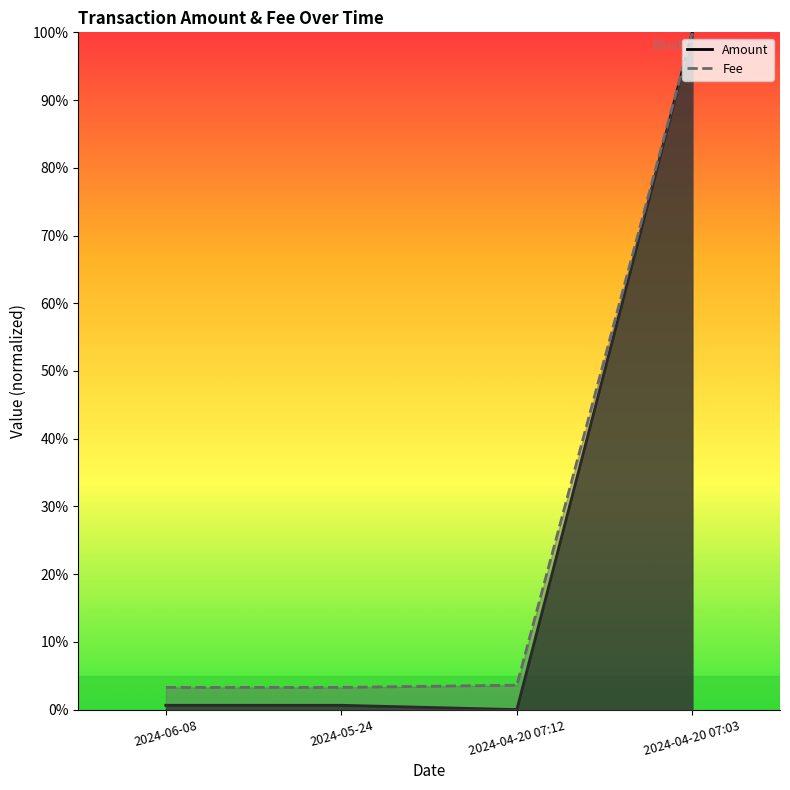

The value of Amount at 2024-05-24 is 0.0. True or false?

False